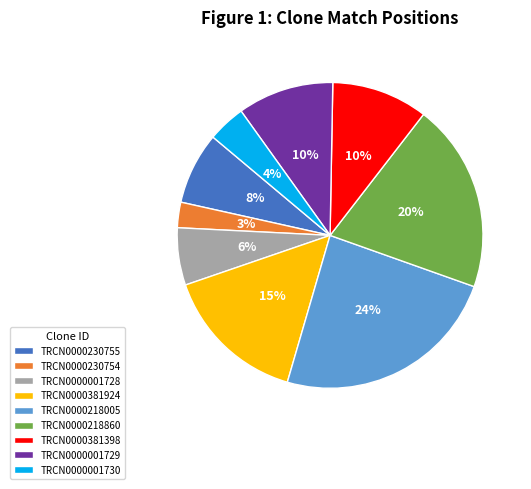

To the nearest percent, what percentage of the pie is TRCN0000001729?

10%